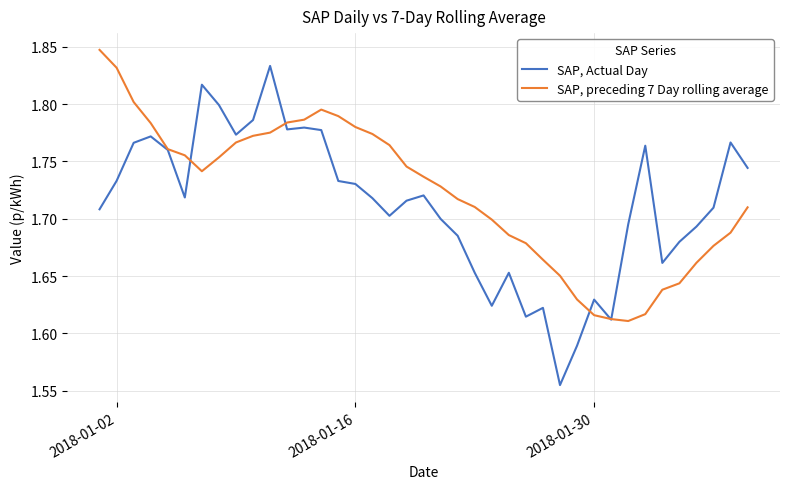

List the series in order of their overall mean, lowest first.

SAP, Actual Day, SAP, preceding 7 Day rolling average